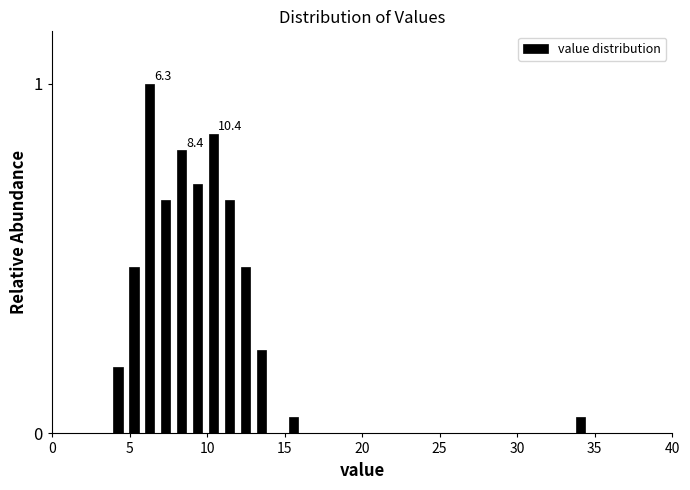

Read against the x-axis, roughly where is the centre of the tallest bar?

6.5